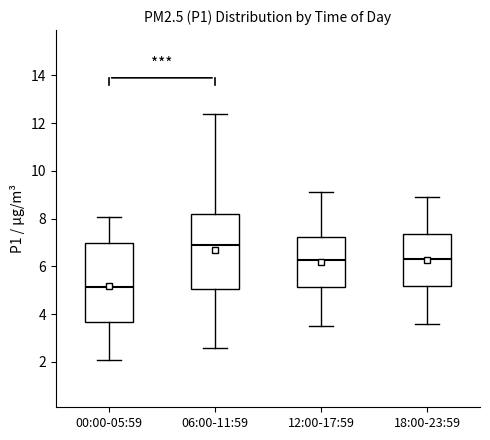

Which box has the lowest median line?

00:00-05:59